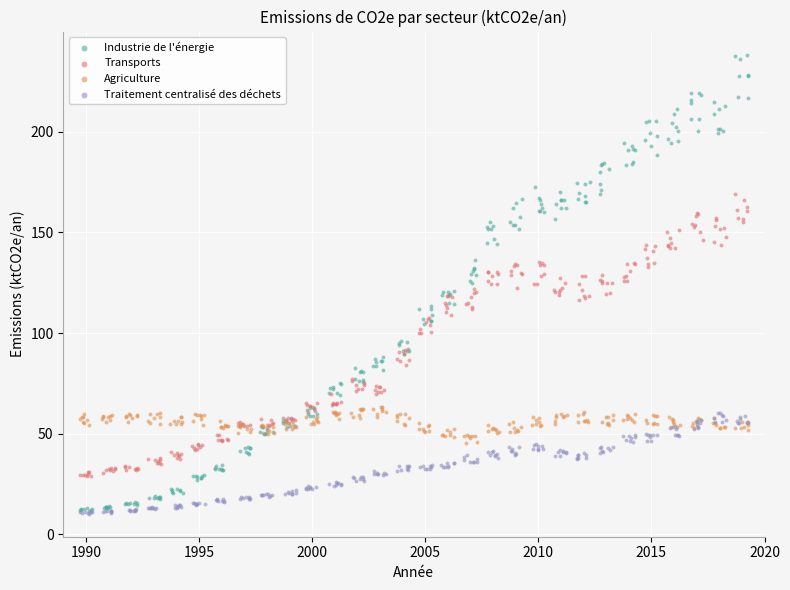

Which series contains the highest Y value?

Industrie de l'énergie